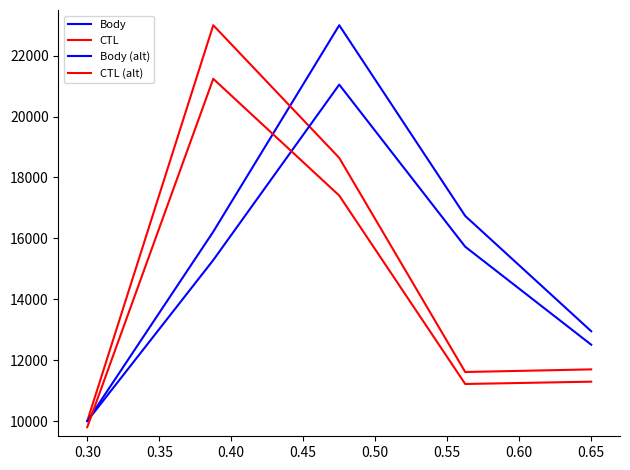

Reading right to left, transcribe all the data shown in this chart.

Body: 12950.4	16736.0	23000.0	16218.6	10000.0
CTL: 11696.9	11610.6	18642.7	23000.0	10000.0
Body (alt): 12507.9	15725.6	21050.0	15285.8	10000.0
CTL (alt): 11293.3	11217.3	17405.6	21240.0	9800.0